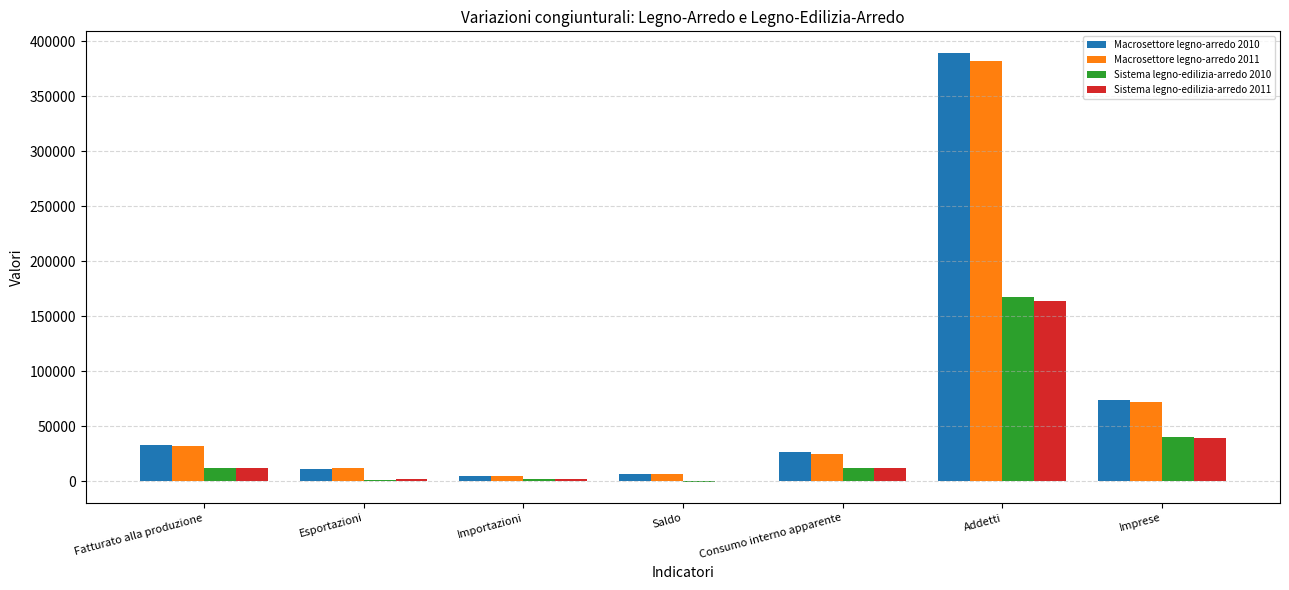

What is the difference between the Macrosettore legno-arredo 2011 values at Esportazioni and Importazioni?

7126.2